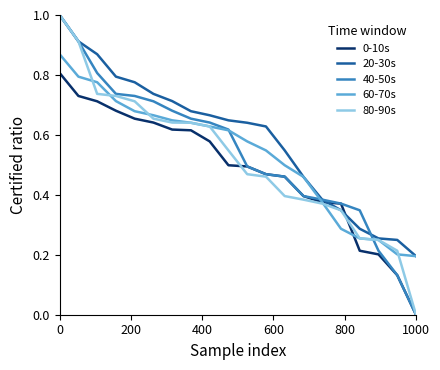

What is the maximum value shown in the chart?

1.0